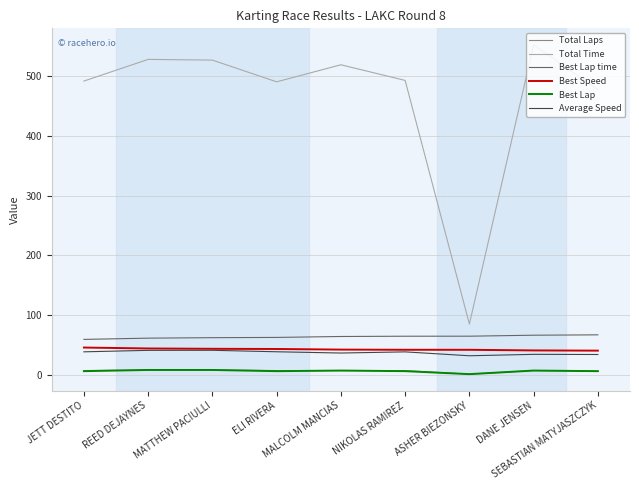

Which category has the lowest value across all series?

ASHER BIEZONSKY